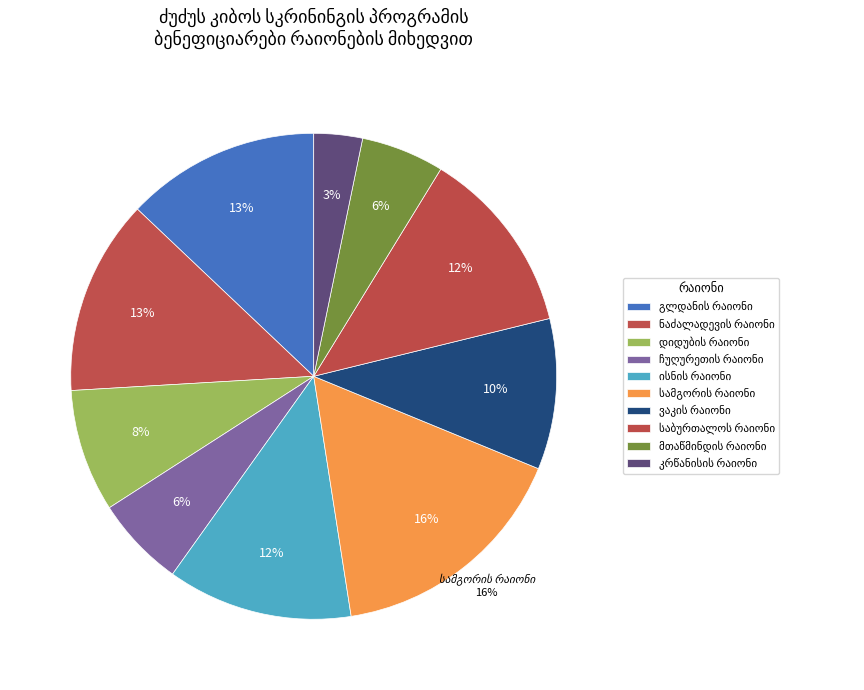

Which slice is the largest?

სამგორის რაიონი